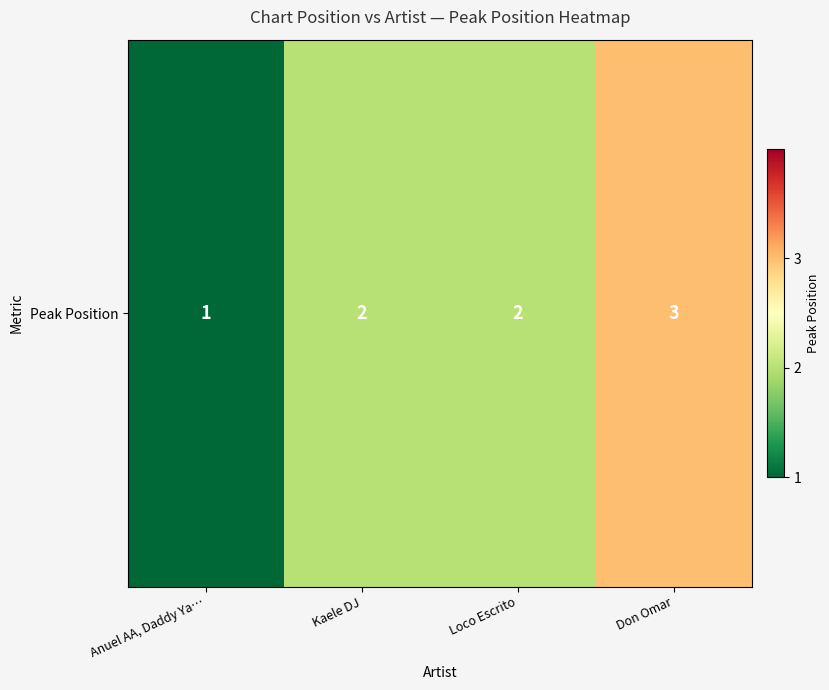

Reading left to right, list all the values displayed in this chart.

1	2	2	3